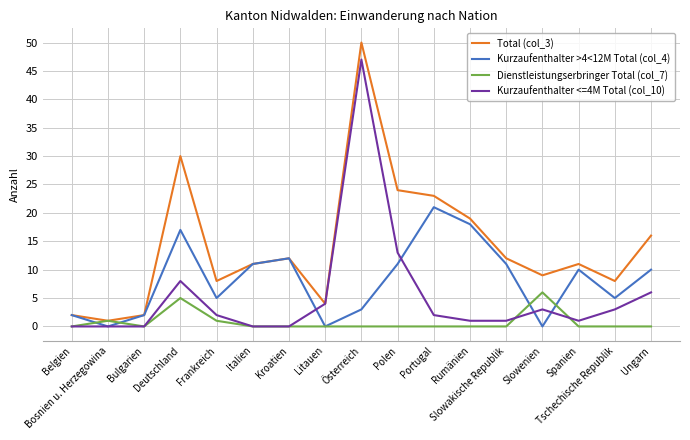

What is the maximum value shown in the chart?

50